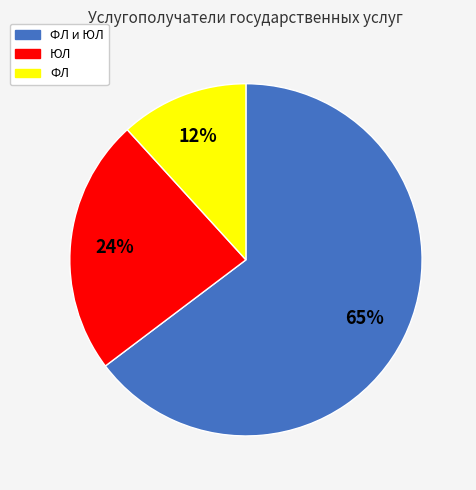

The ФЛ slice represents 12% of the pie. True or false?

True